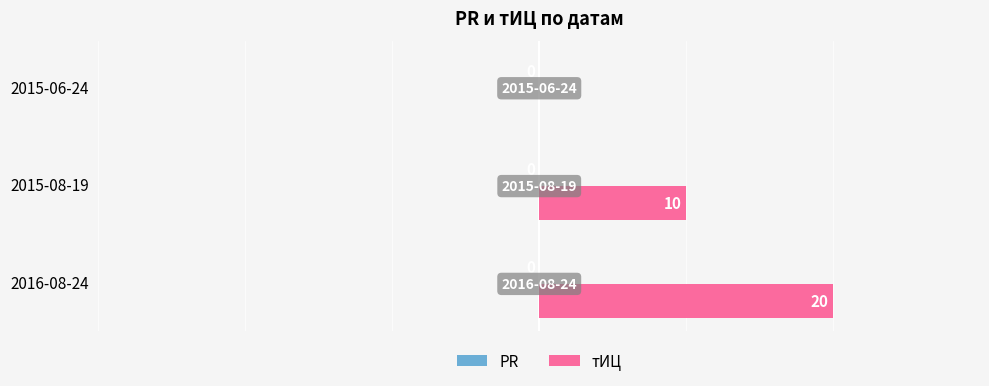

True or false: the data shows 0 at 2015-06-24.

True